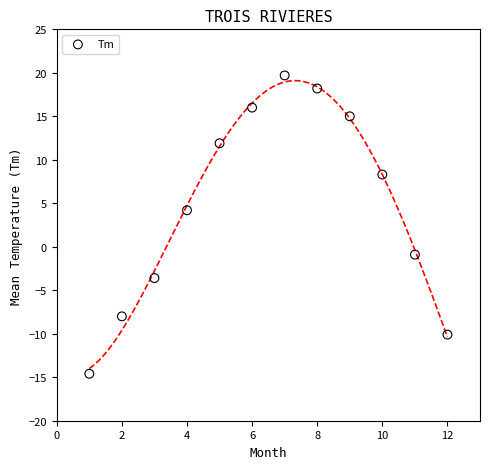

What Y value in the scatter plot is closest to 2?

4.2